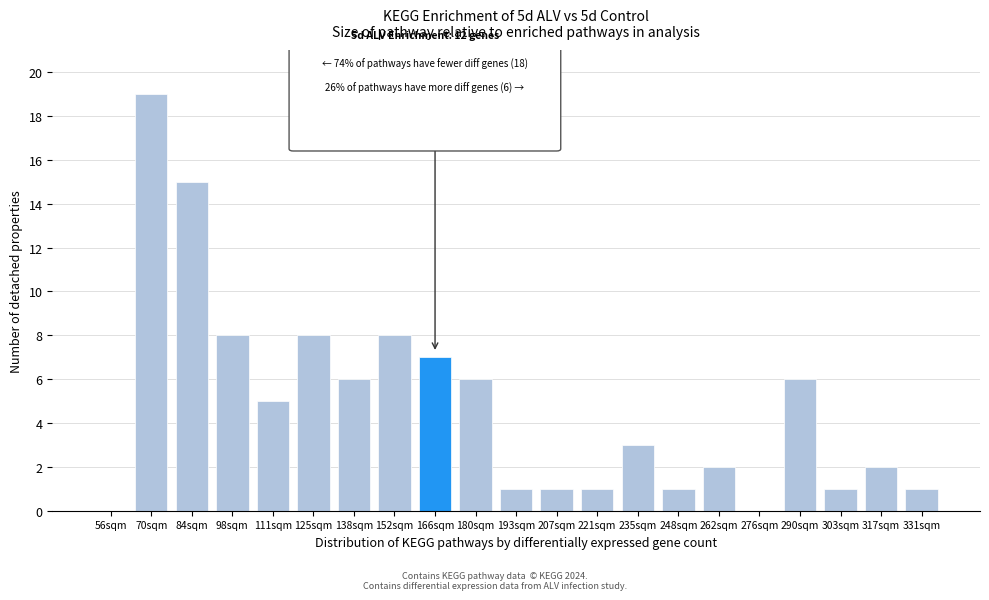

Reading right to left, transcribe all the data shown in this chart.

331sqm=1	317sqm=2	303sqm=1	290sqm=6	276sqm=0	262sqm=2	248sqm=1	235sqm=3	221sqm=1	207sqm=1	193sqm=1	180sqm=6	166sqm=7	152sqm=8	138sqm=6	125sqm=8	111sqm=5	98sqm=8	84sqm=15	70sqm=19	56sqm=0